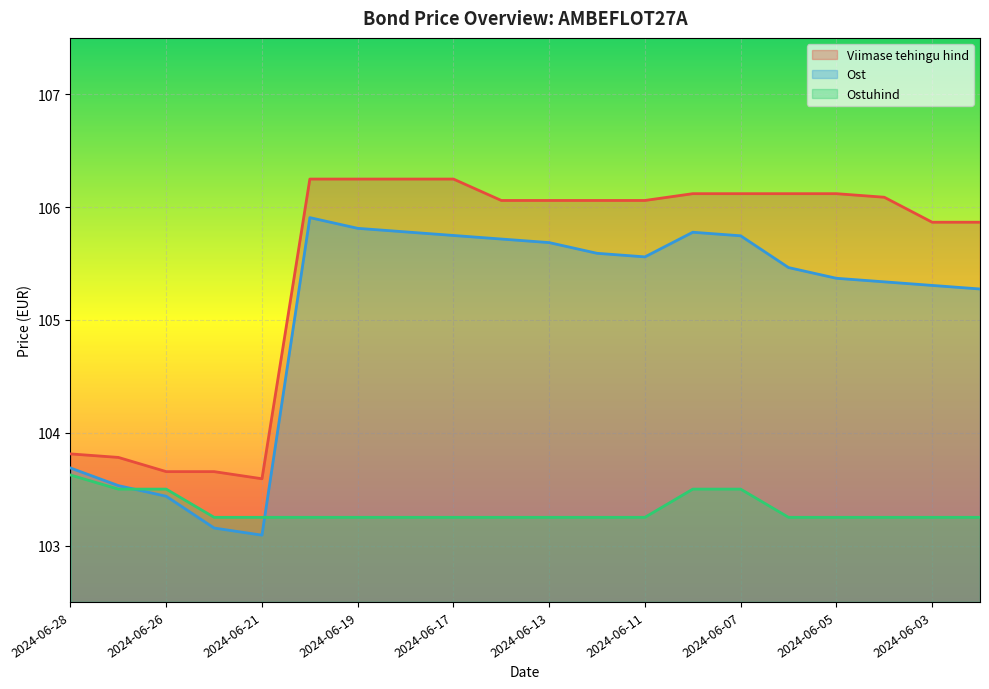

True or false: Viimase tehingu hind has a value of 106.1 at 2024-06-12.

True